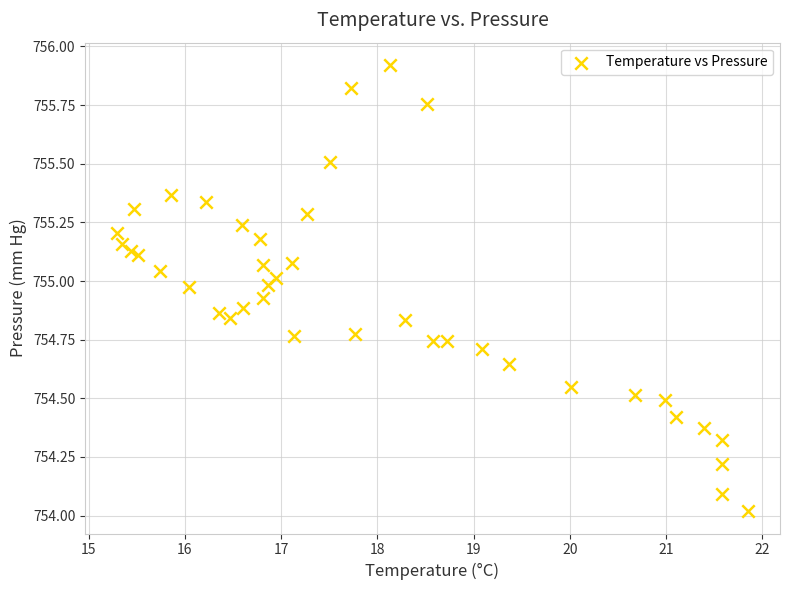

What is the range of X values (max minus min)?

6.6